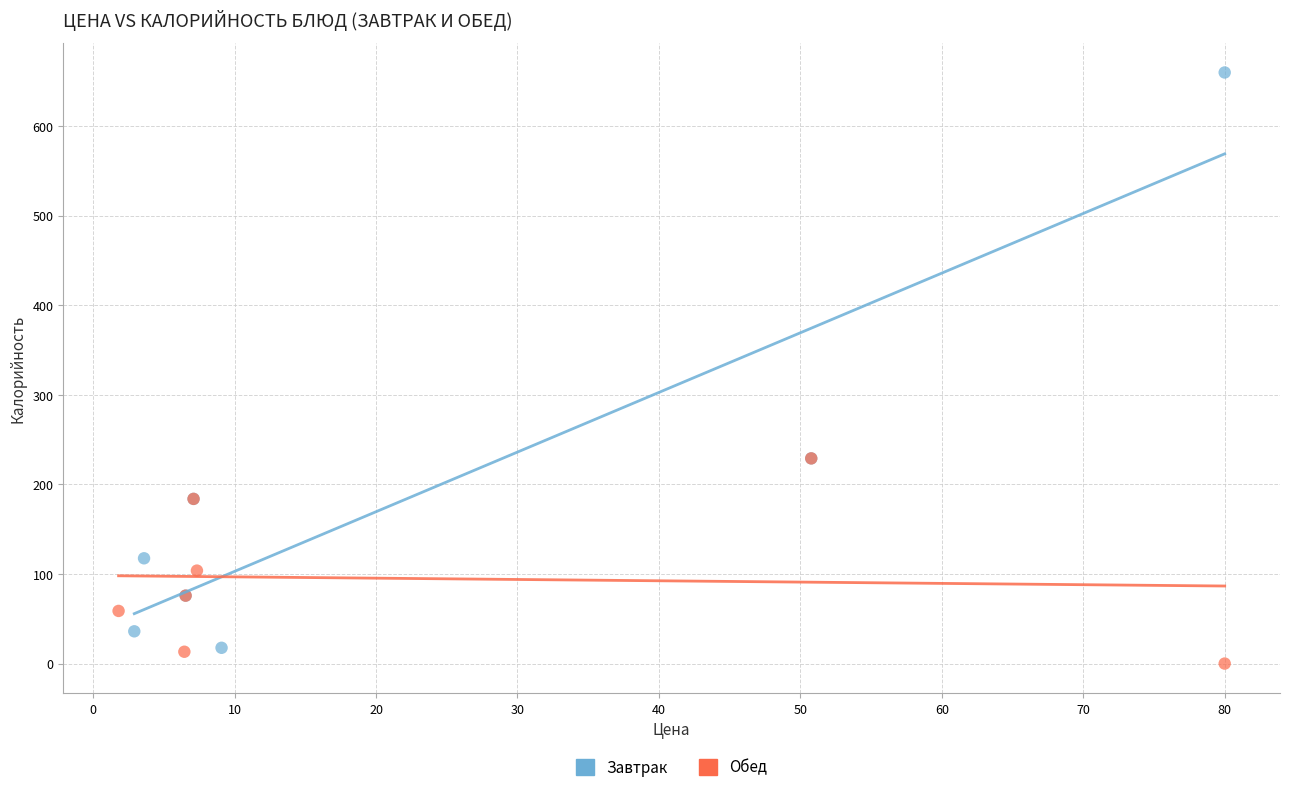

Which series reaches the maximum Y coordinate?

Завтрак